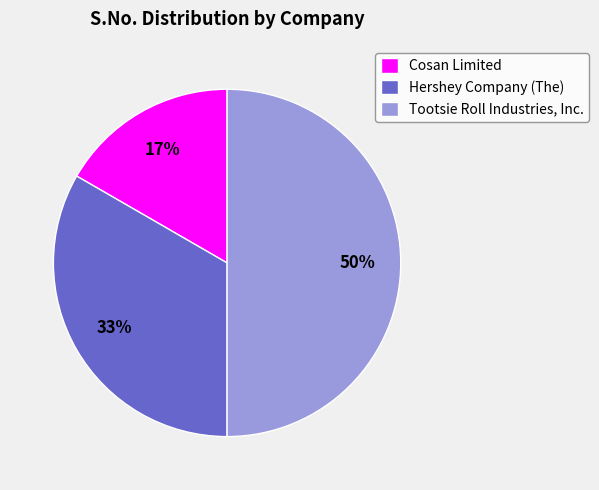

The Tootsie Roll Industries, Inc. slice represents 58% of the pie. True or false?

False